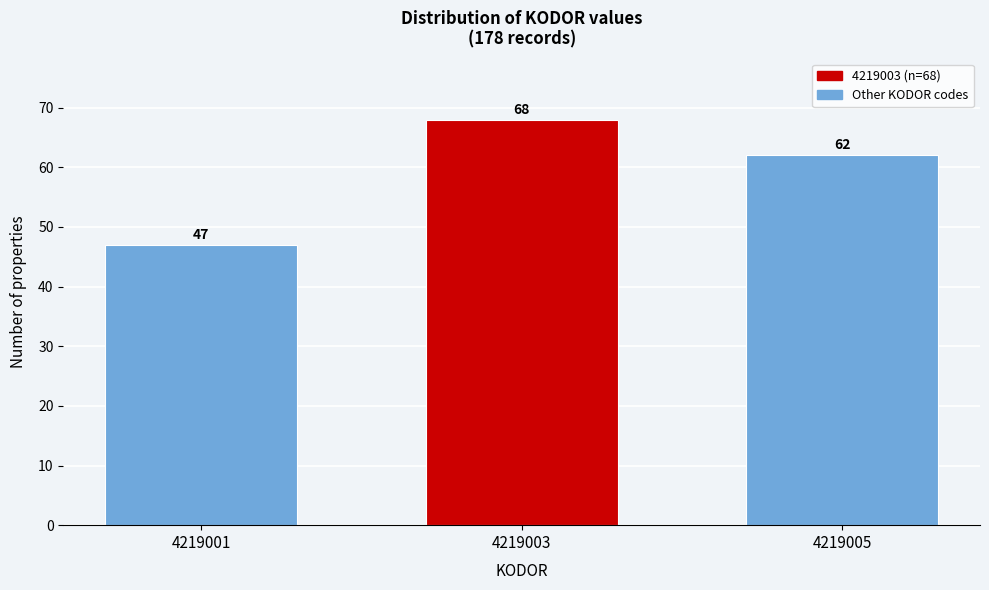

Reading right to left, what are all the values shown in this chart?

4219005=62	4219003=68	4219001=47